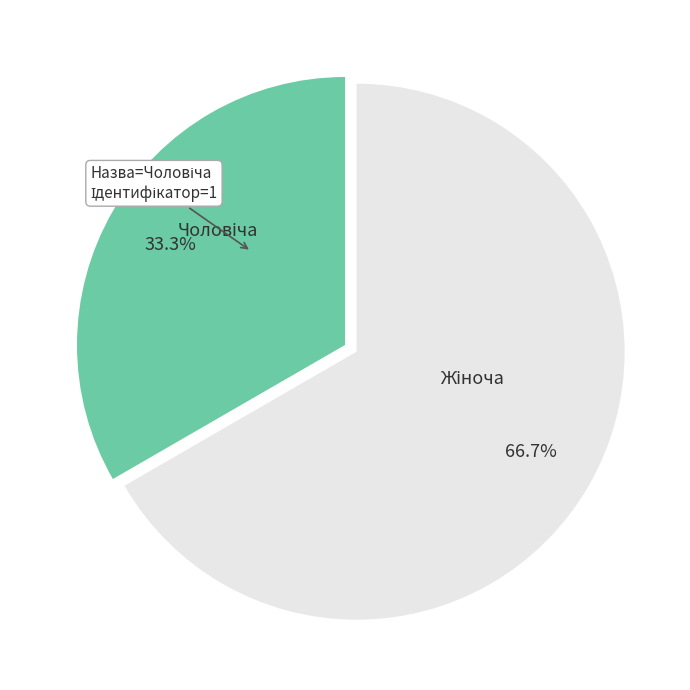

Is there any slice that represents more than half of the pie?

Yes